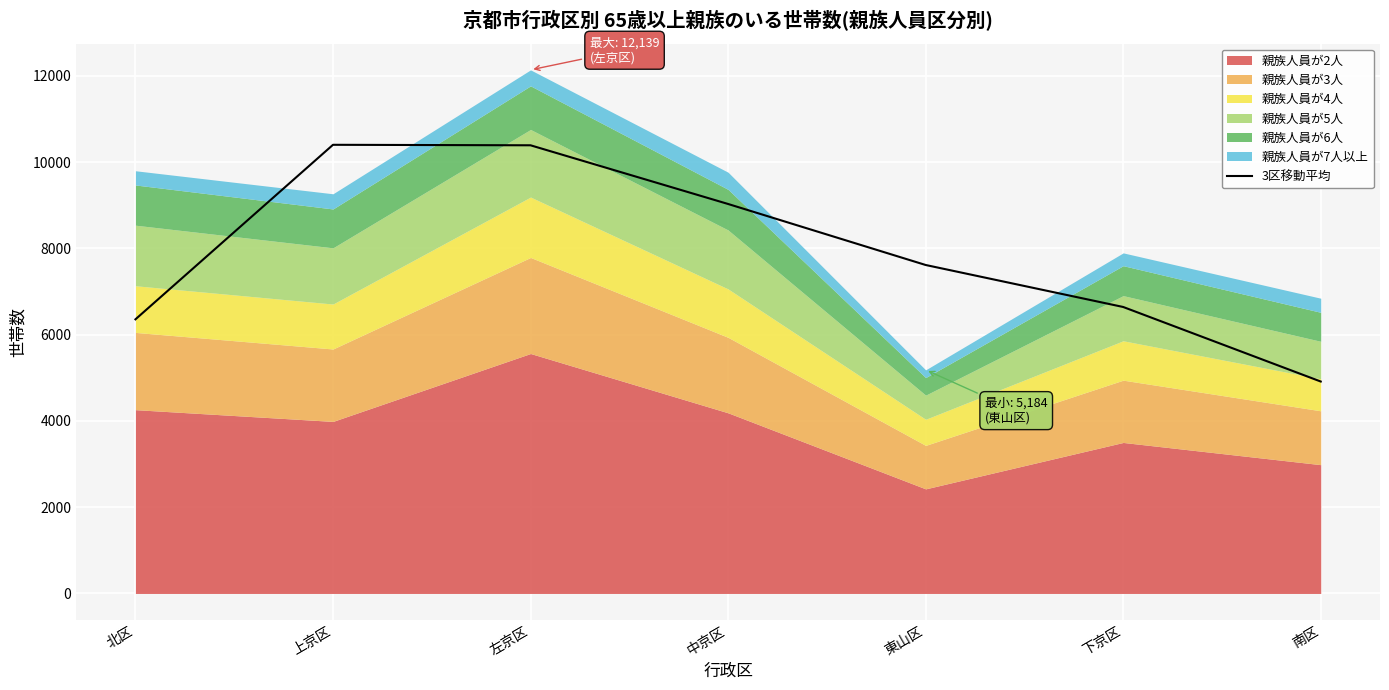

What is the lowest value of the 3区移動平均 series?

4913.7